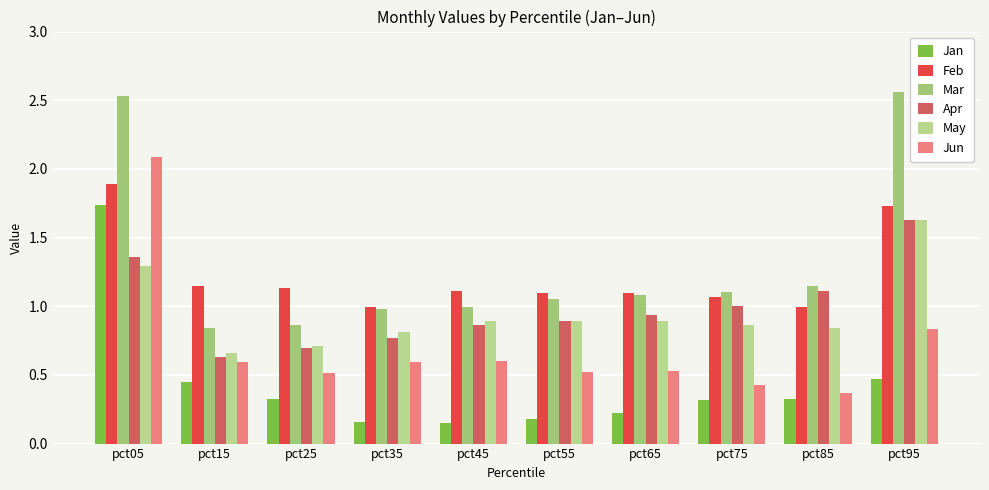

What is the sum of all Apr values?

9.9